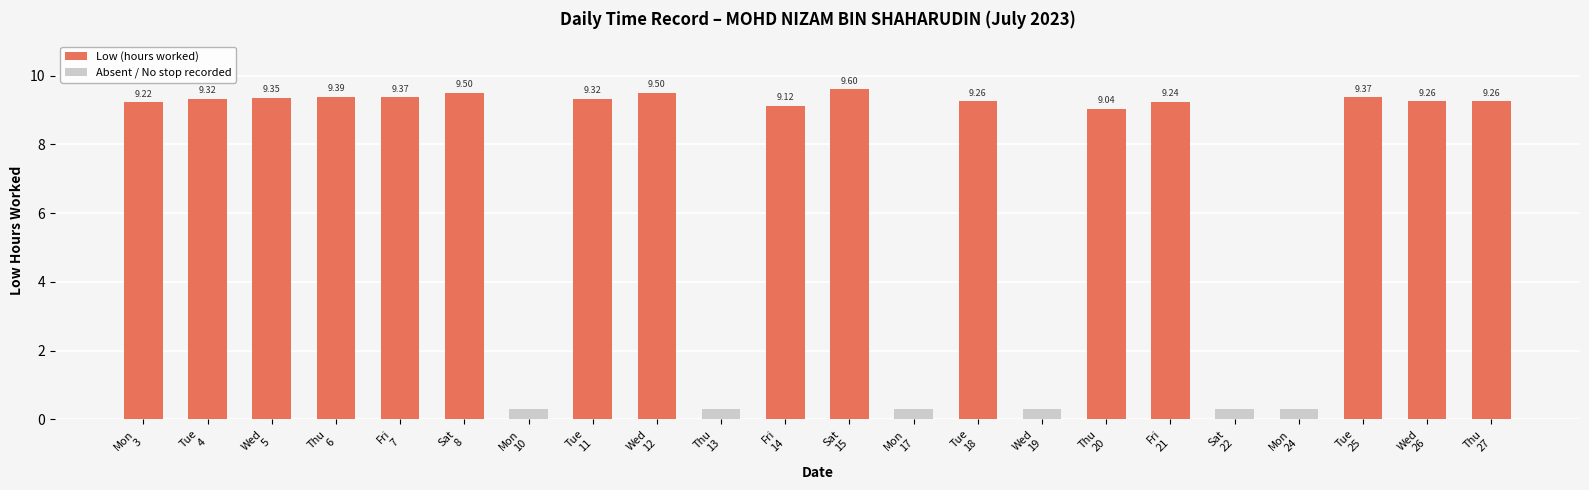

What are all the series names shown in the legend?

Low (hours worked), Absent / No stop recorded